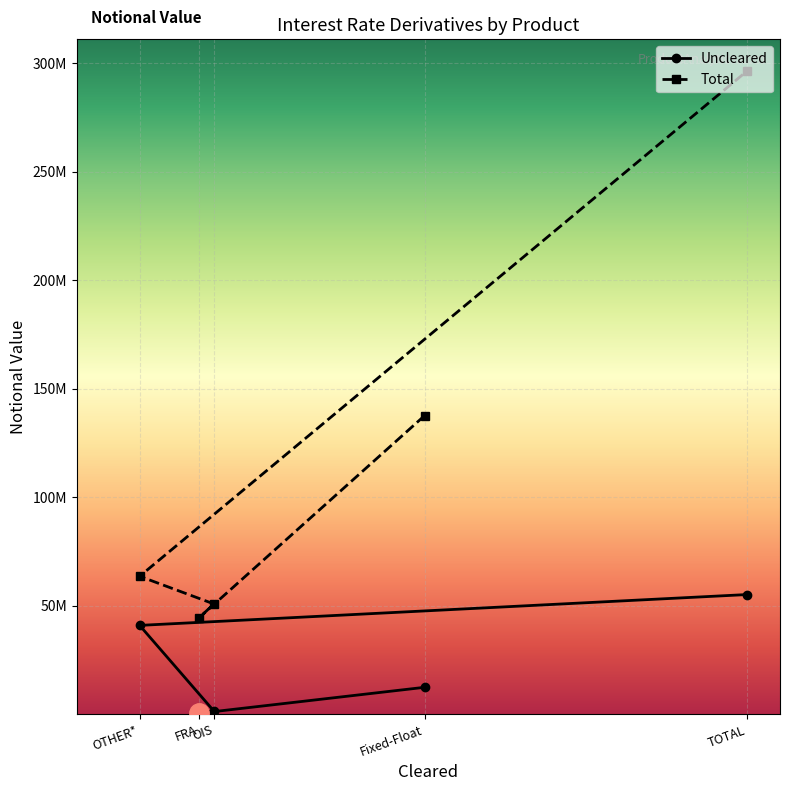

Reading left to right, list all the values displayed in this chart.

Uncleared: 12386590	382924	1431777	40919599	55120889
Total: 137575539	44270616	50801459	63549512	296197125